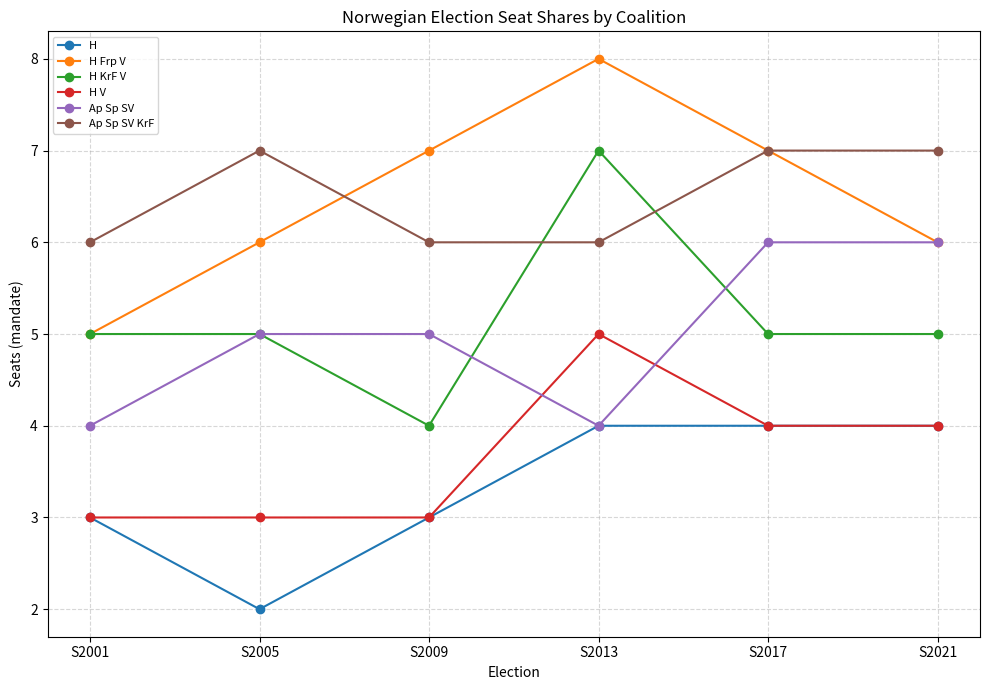

What is the lowest value of the H V series?

3